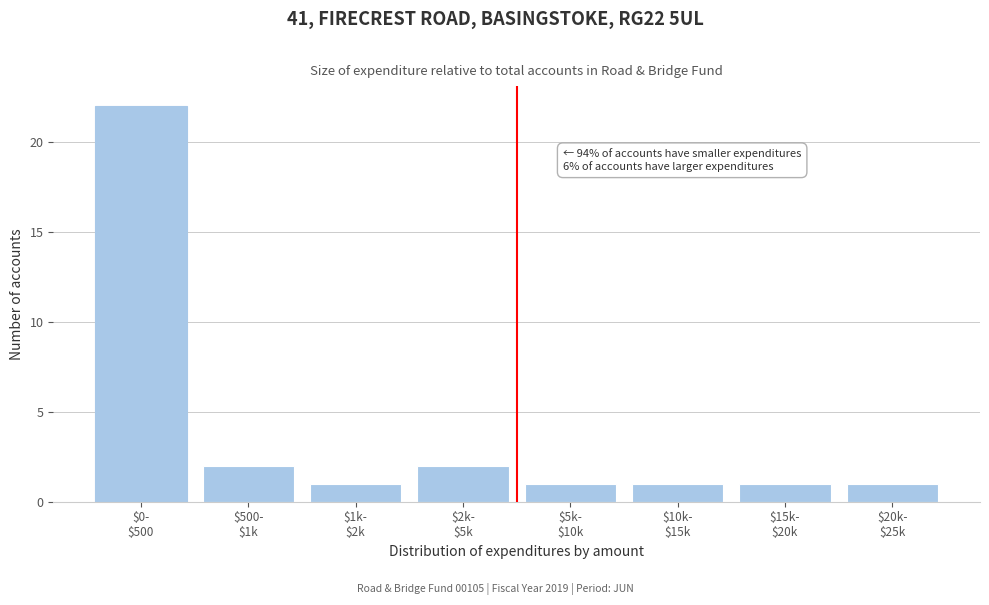

Reading right to left, extract all data points from this chart.

1	1	1	1	2	1	2	22